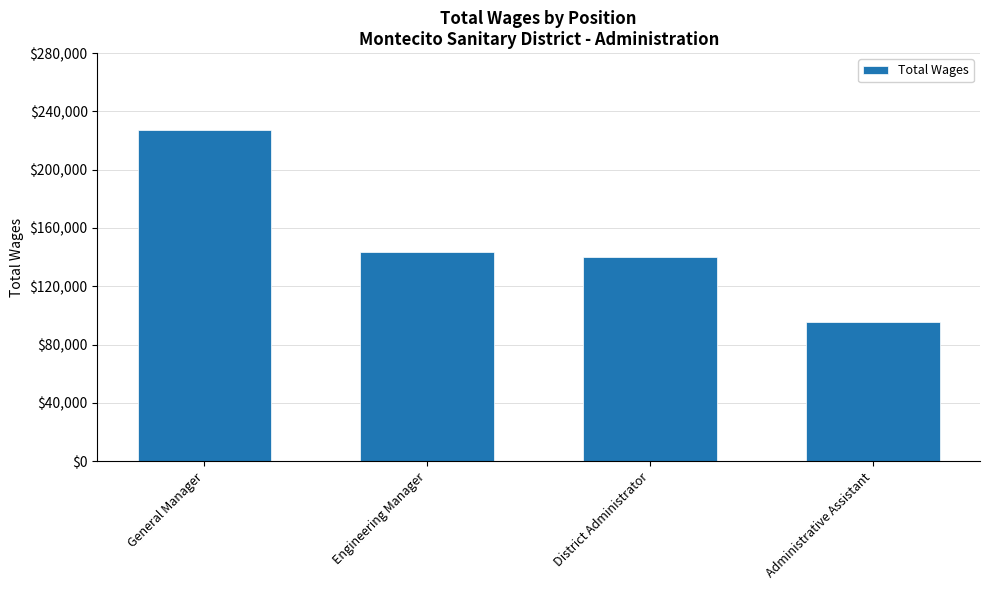

Rank the categories by value from lowest to highest.

Administrative Assistant, District Administrator, Engineering Manager, General Manager